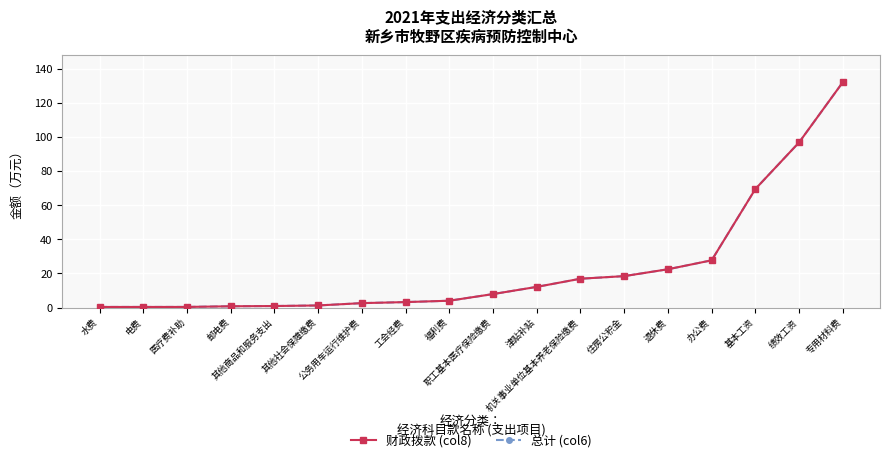

Does the chart have visible grid lines?

Yes